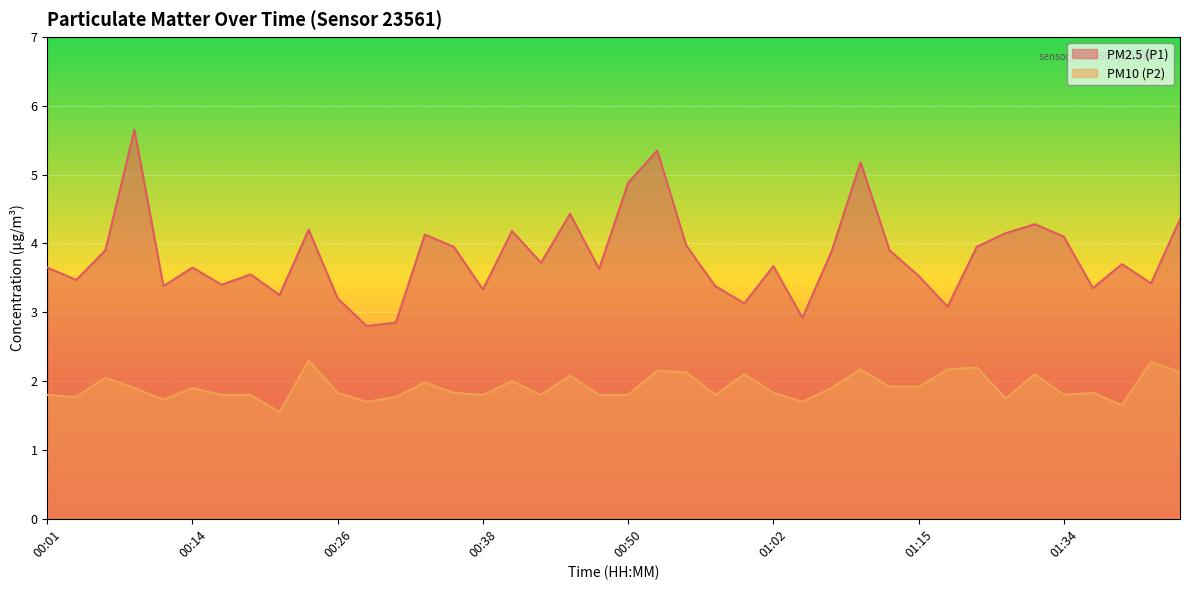

At which category is the sum across all series the highest?

00:09